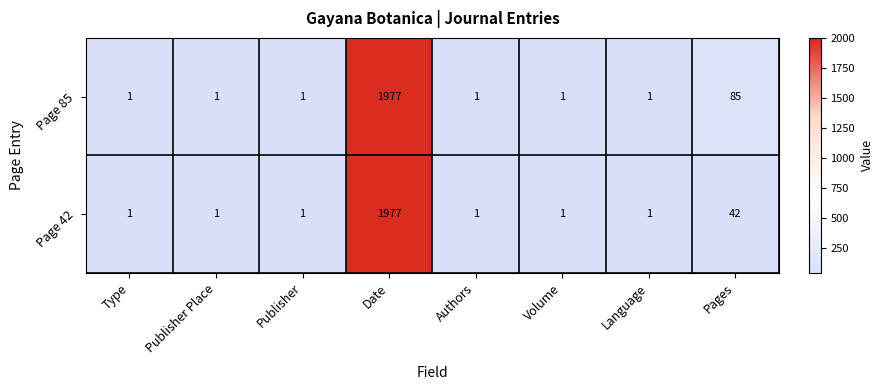

What is the greatest value displayed?

1977